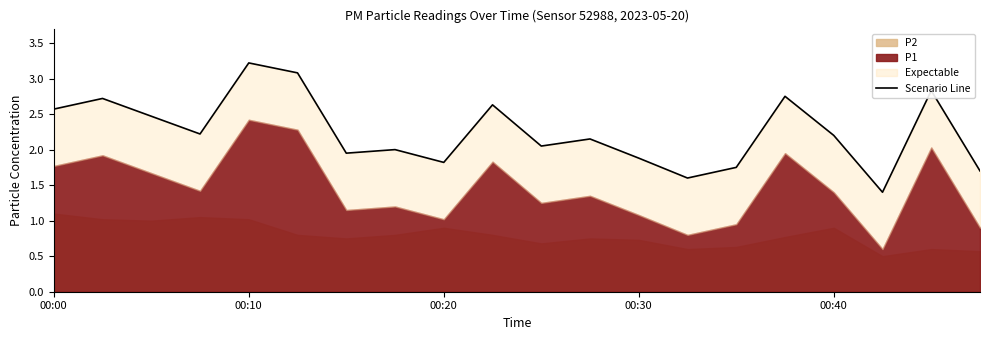

What is the sum of all values?

45.0